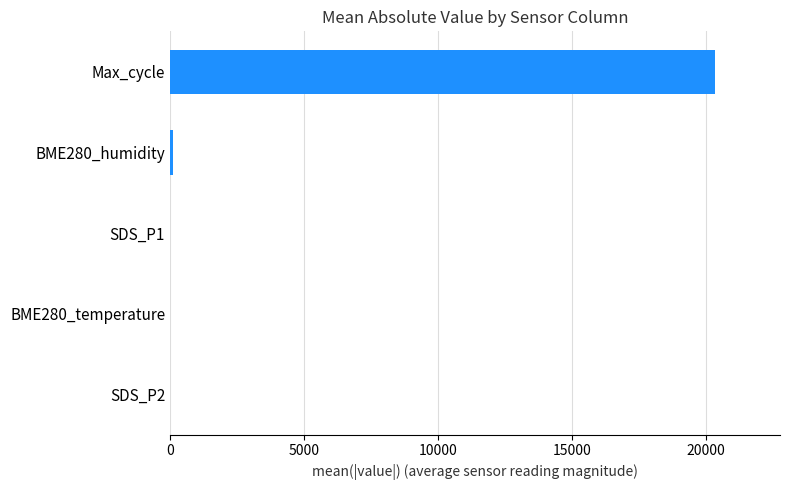

What is the maximum value shown in the chart?

20319.3